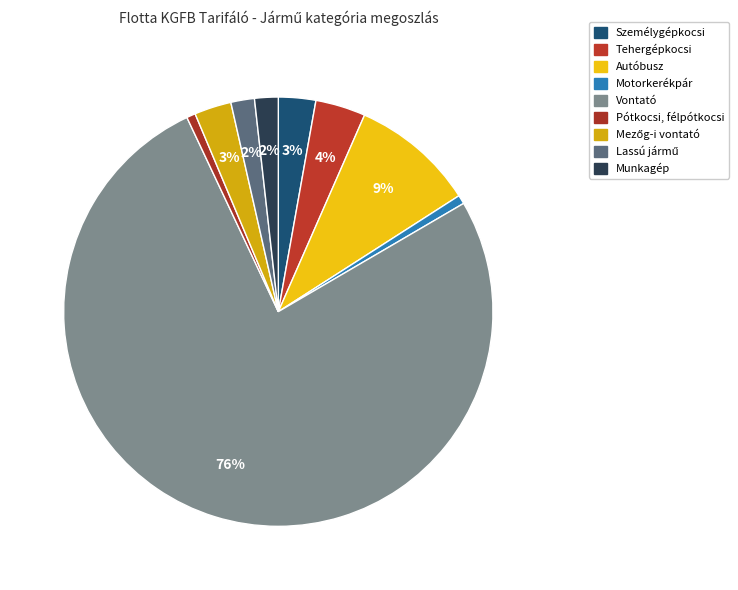

How many slices are in this pie chart?

9